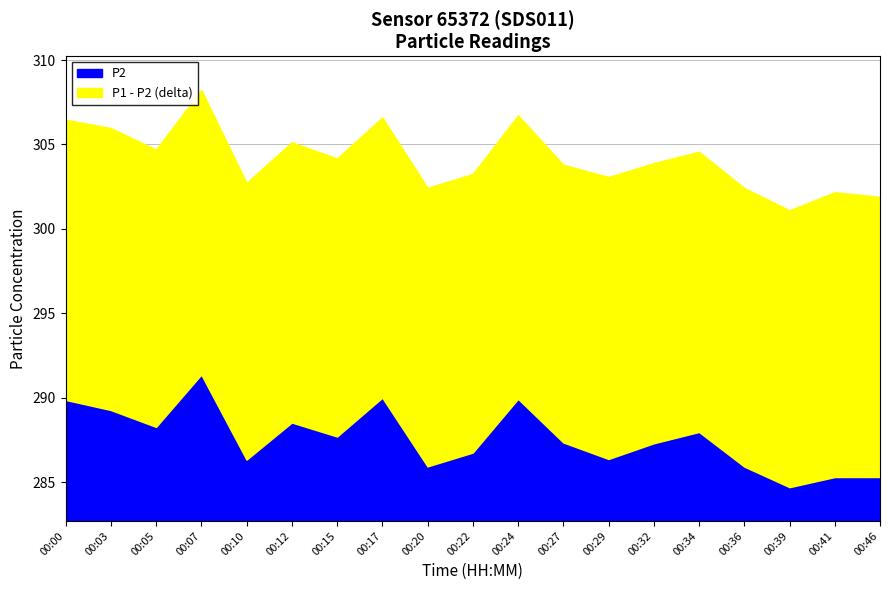

What is the difference between the maximum and minimum values in the P2 series?

6.7